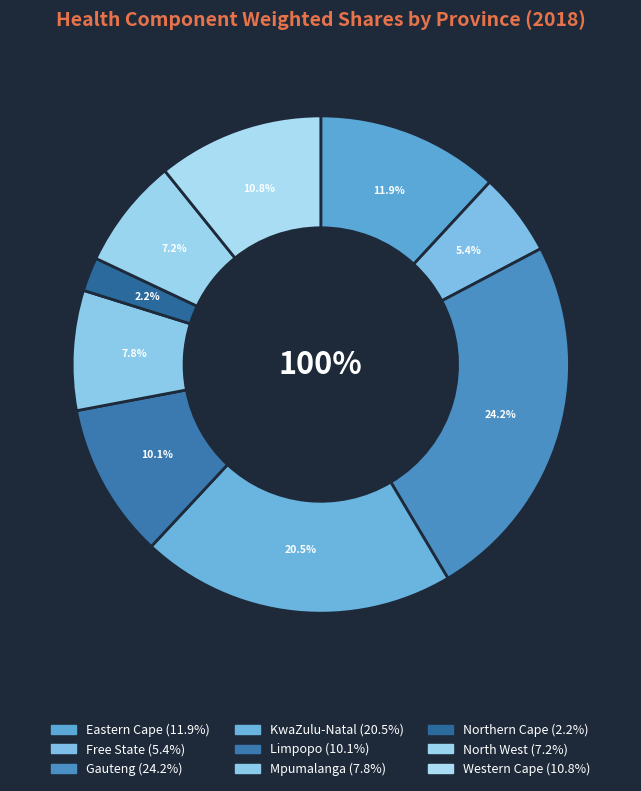

Count the number of slices in the pie.

9